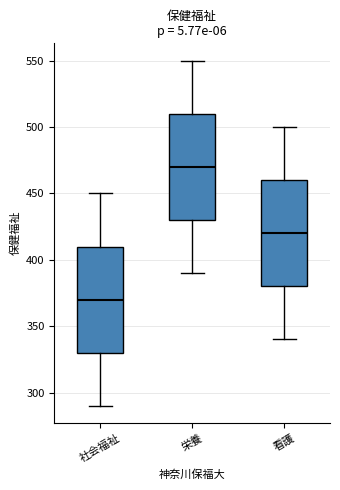

Which box's median line is the lowest?

社会福祉